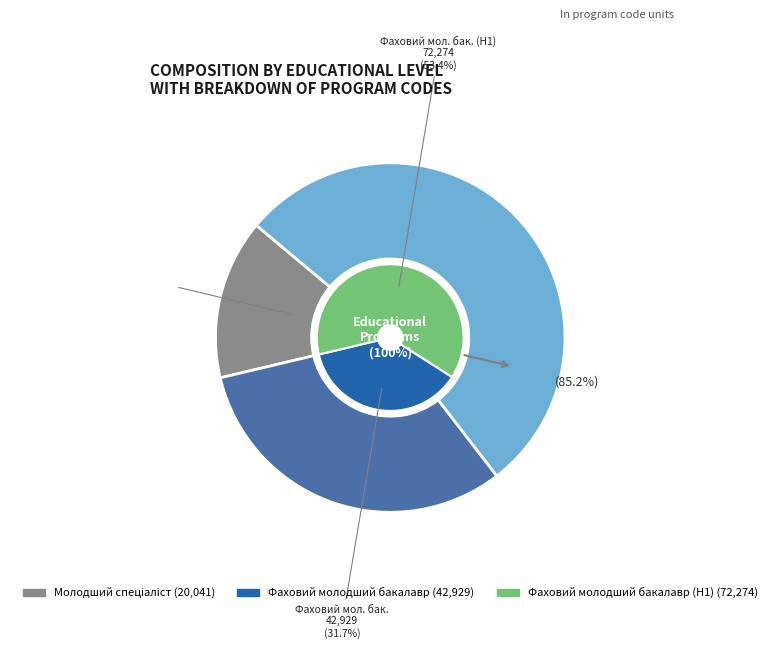

Which slice is the largest?

Фаховий молодший бакалавр (H1)